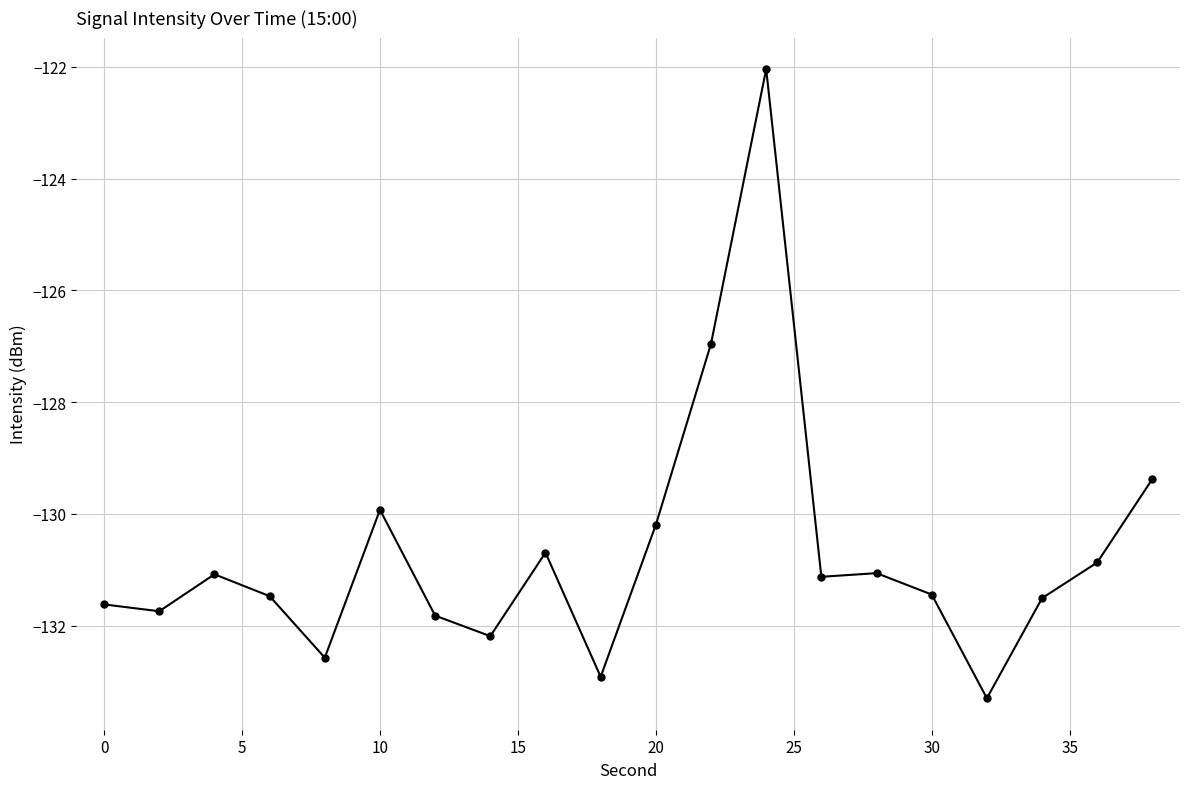

True or false: the data has more than 0 interior local peaks.

True